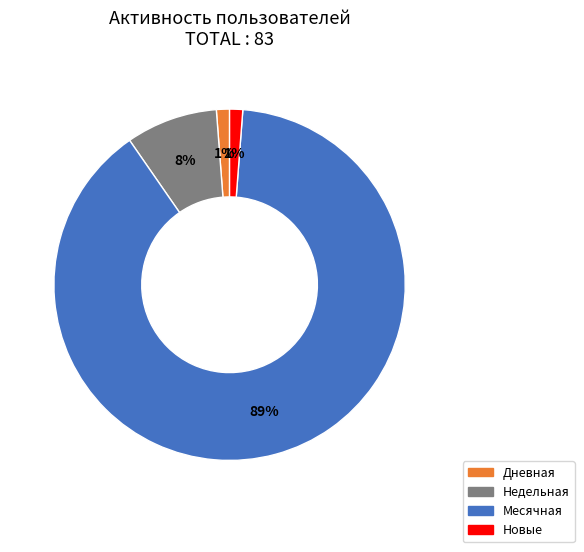

How many slices are in this pie chart?

4